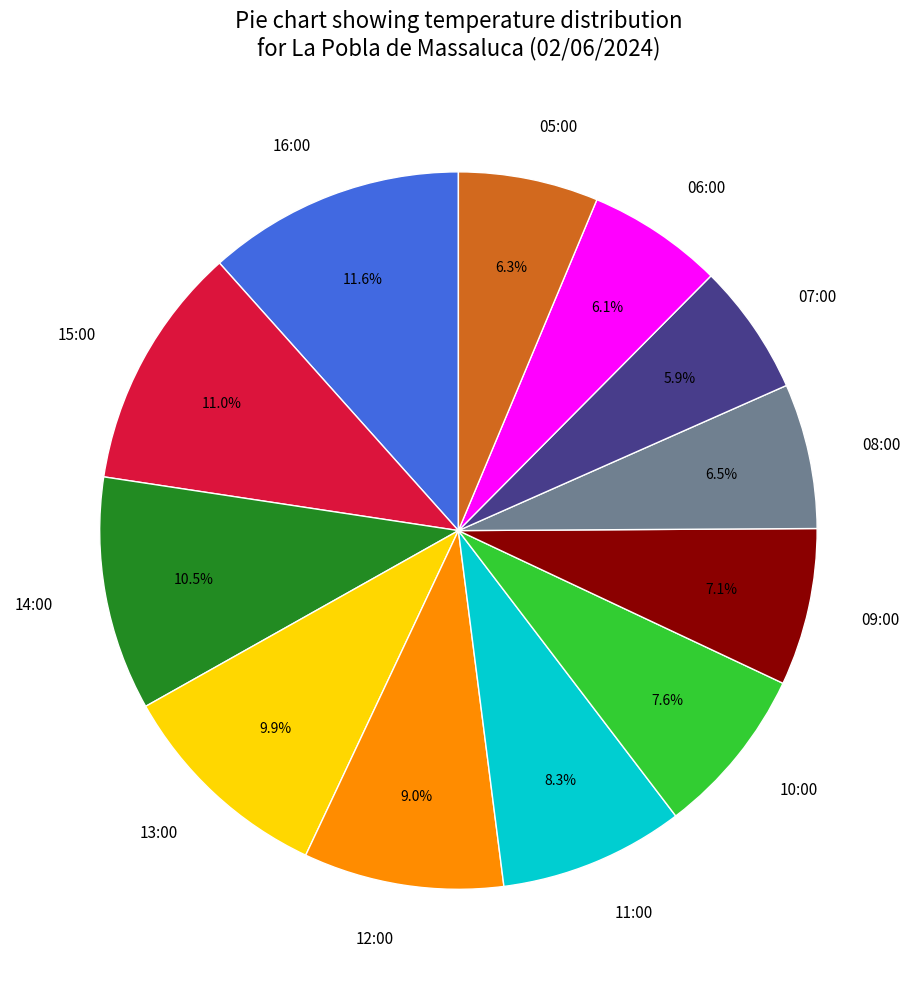

Which slice is the largest?

16:00